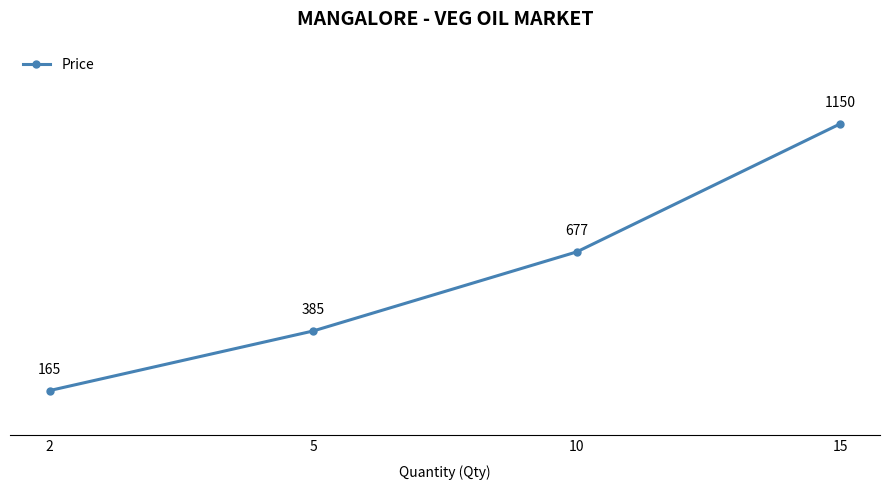

What is the difference between the second highest and second lowest values?

292